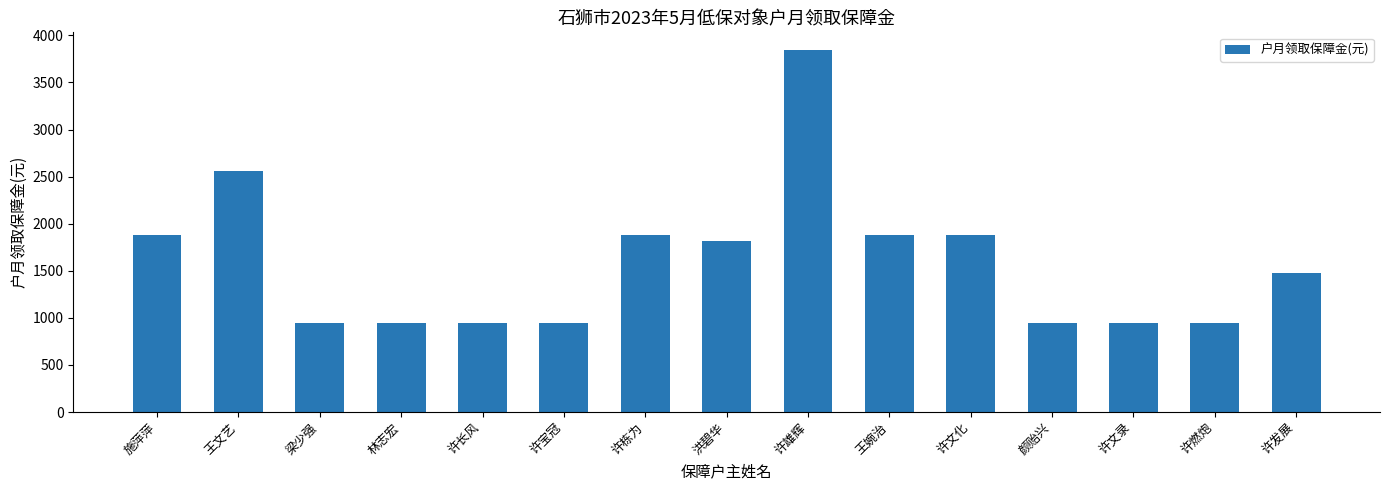

Does the chart contain stacked bars?

No